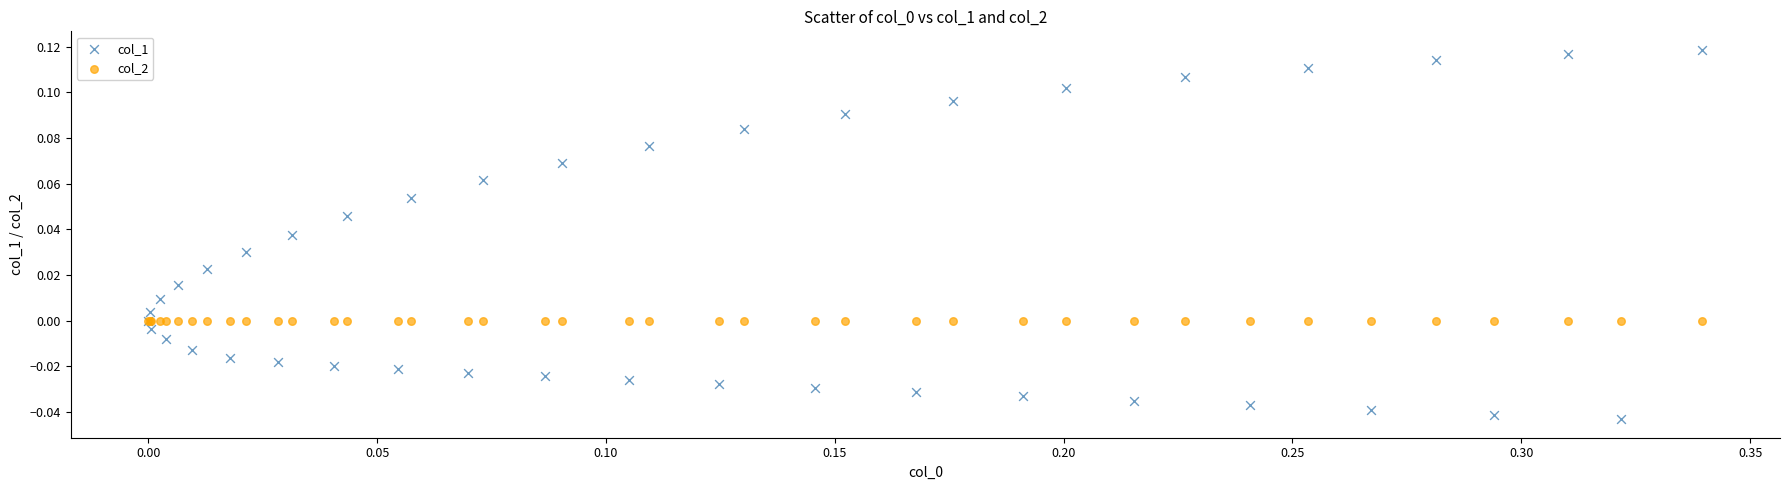

What are all the series names shown in the legend?

col_1, col_2